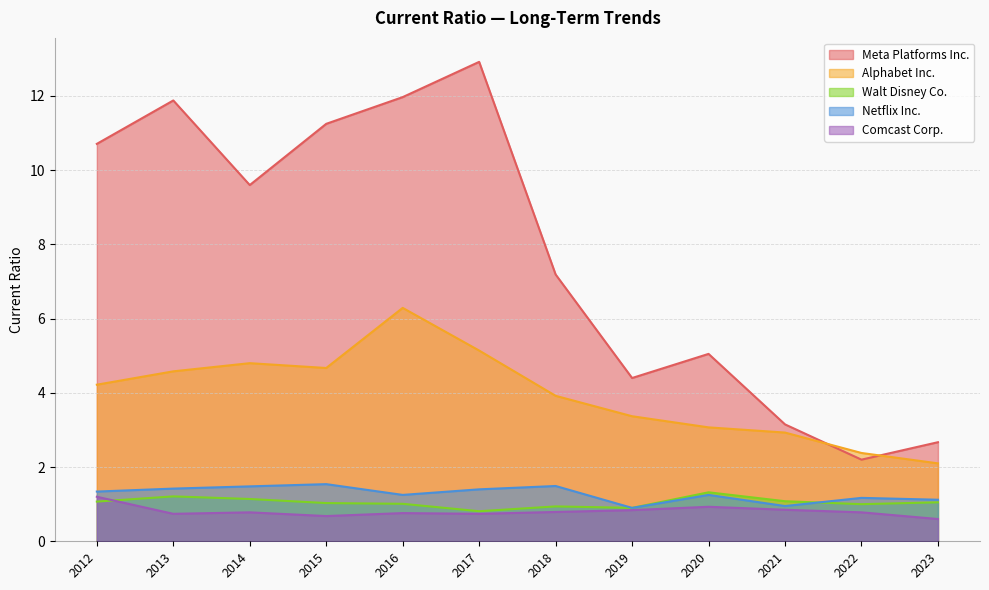

What is the difference between the highest and lowest values at 2022?

1.6